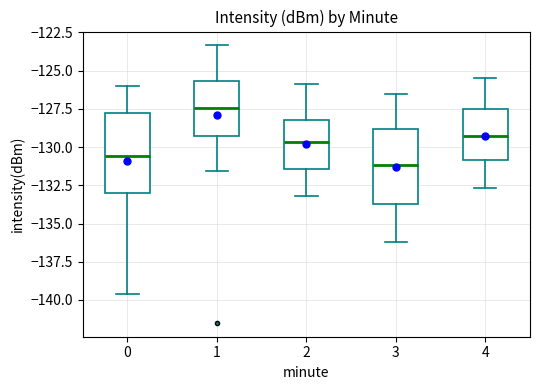

Which box has the highest median line?

1